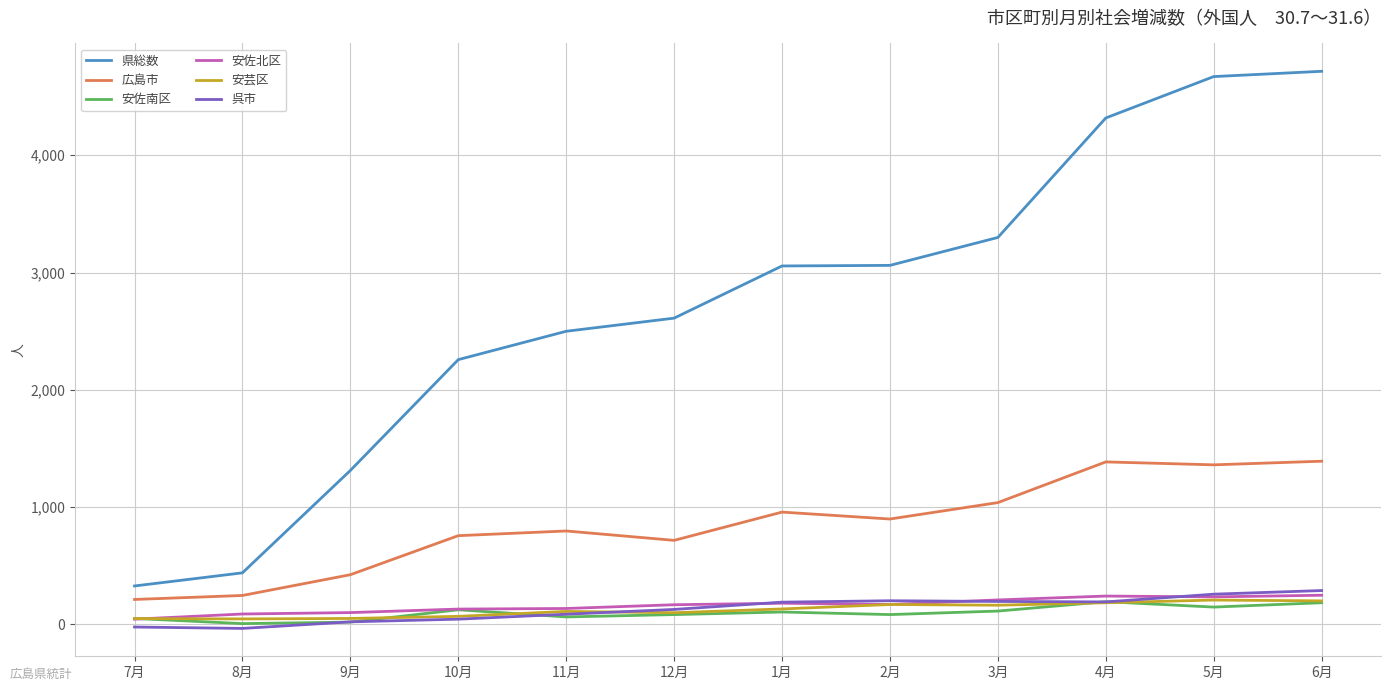

The 広島市 series shows 756 at 10月. True or false?

True